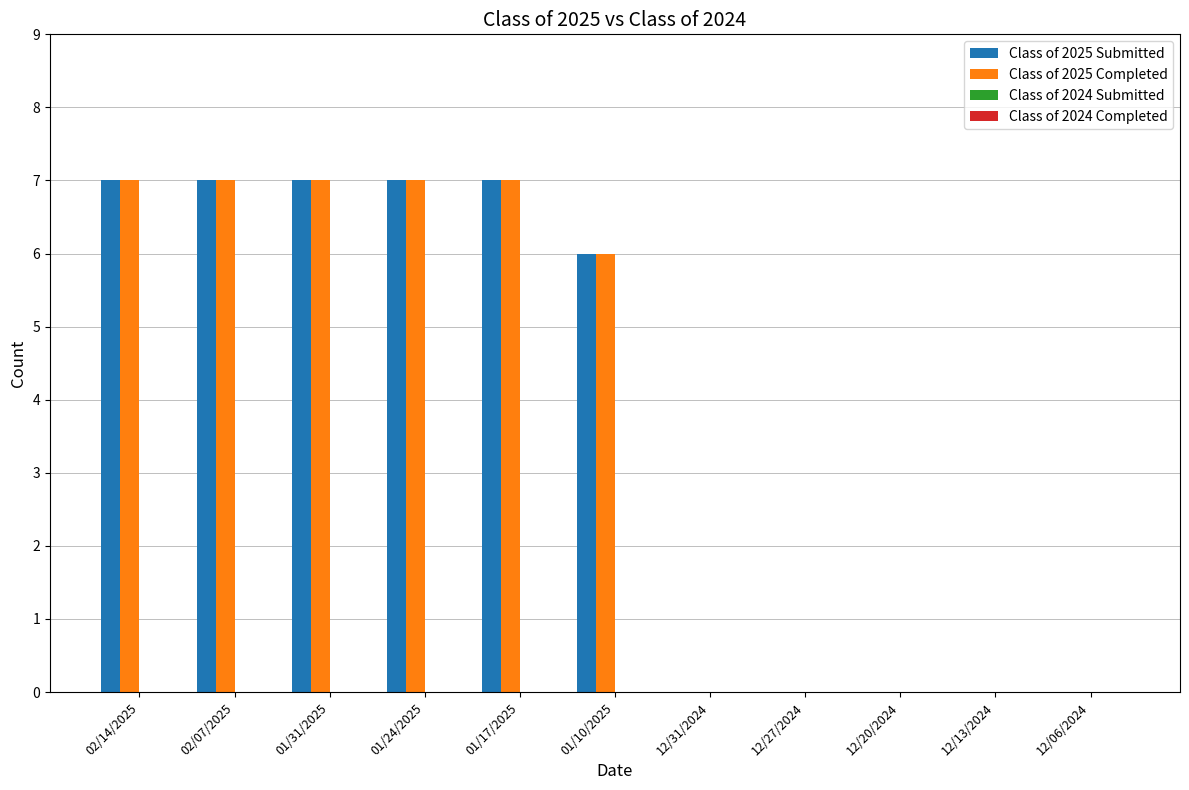

The Class of 2025 Completed series shows 7 at 01/17/2025. True or false?

True